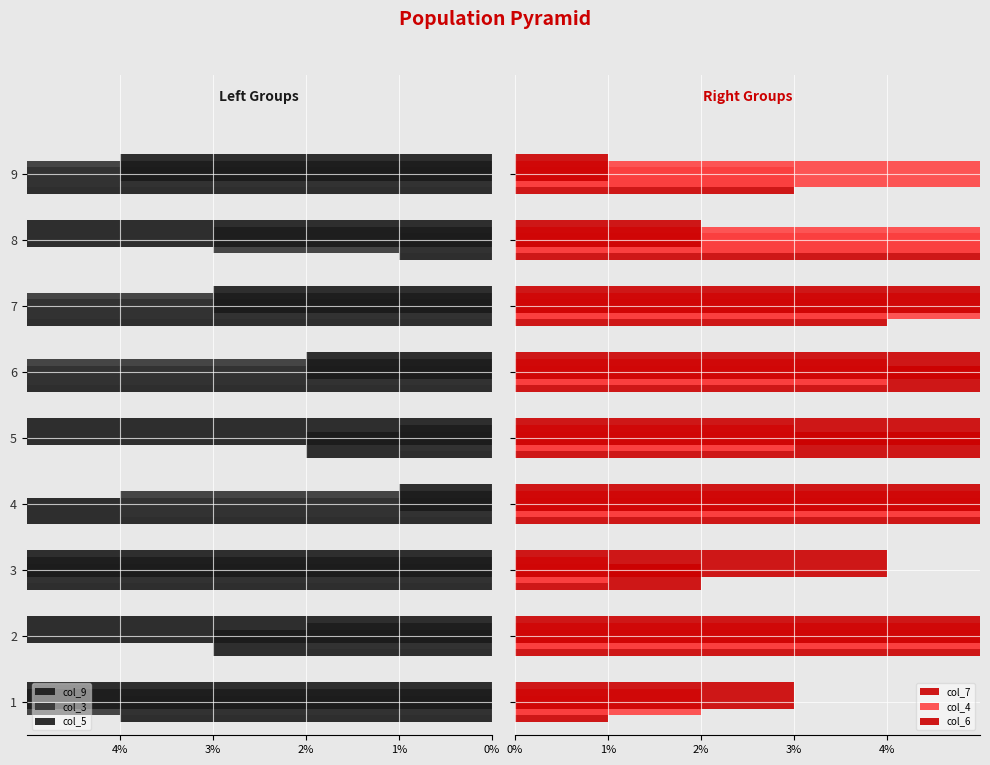

How many values in the col_3 series exceed -5?

4